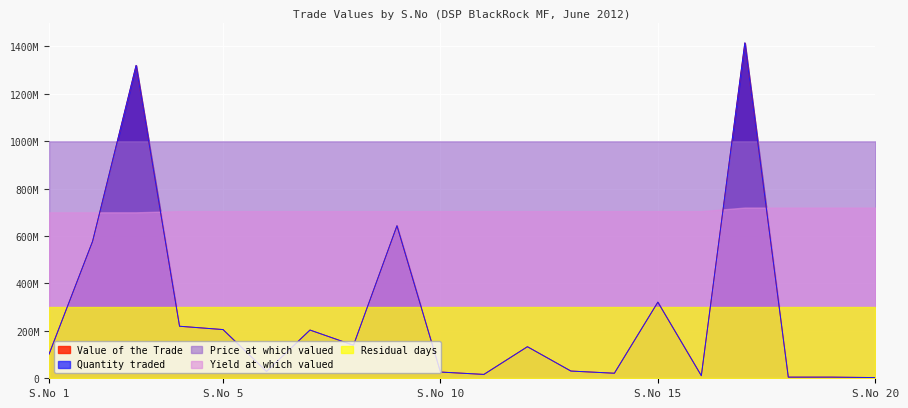

What is the total value across all series at 14?

42587767.8